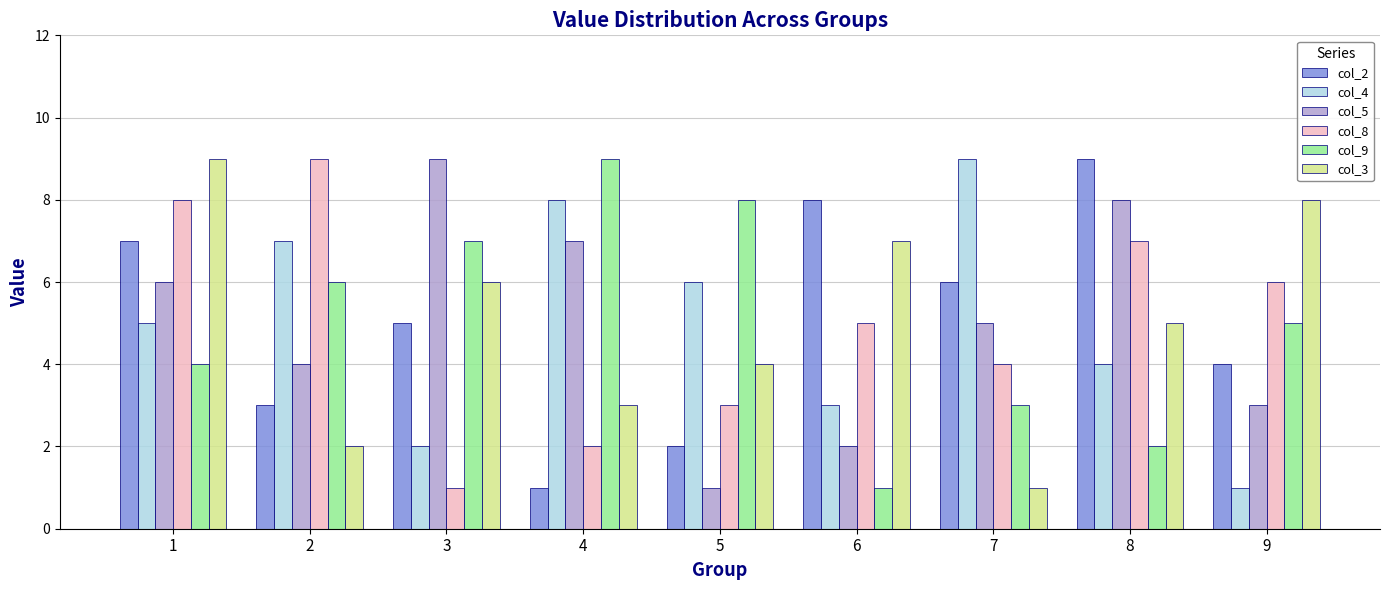

How many bars are there in each group?

6